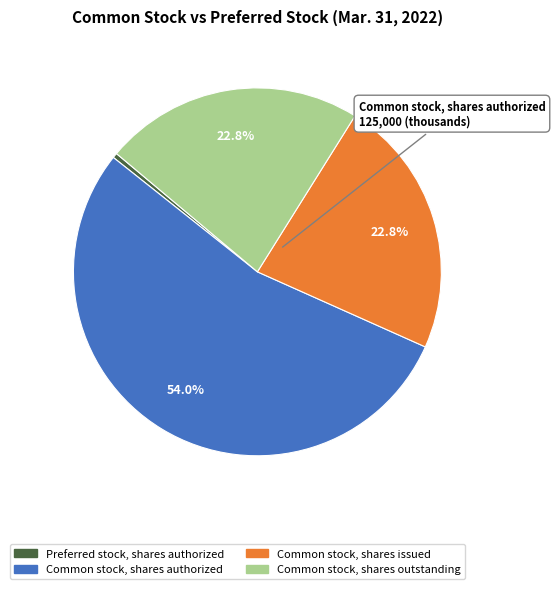

Count the number of slices in the pie.

4